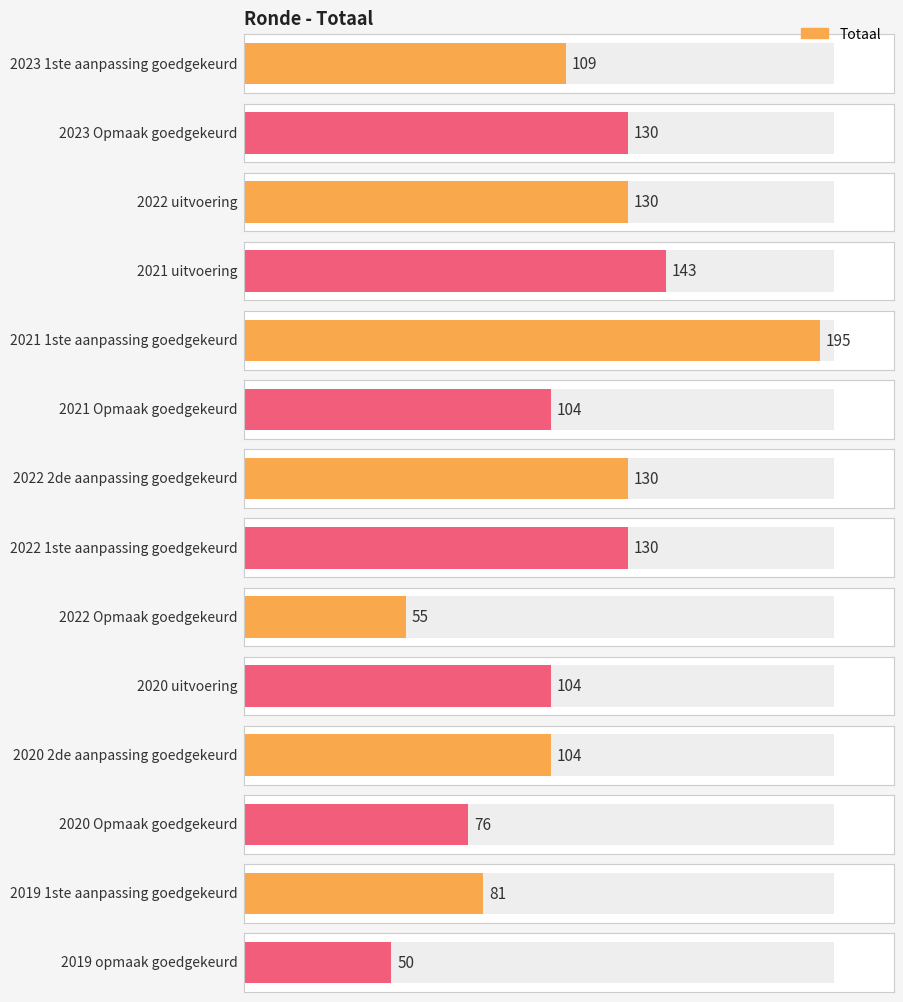

How many values are below 109?

7